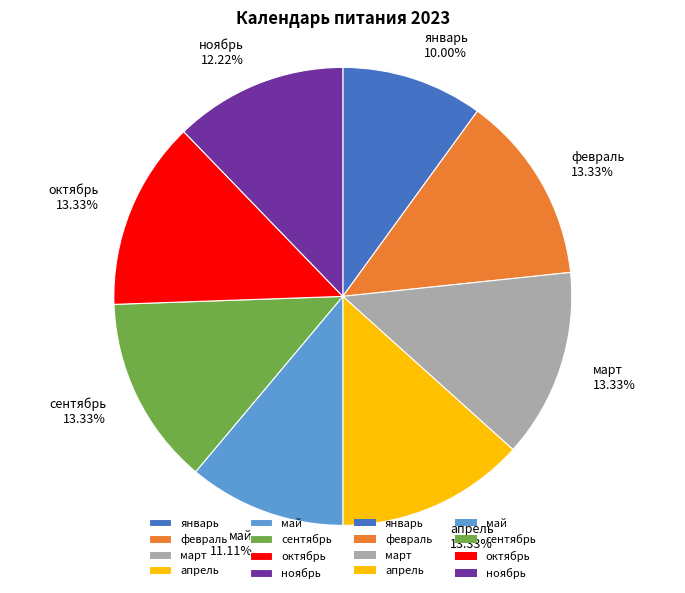

Does октябрь account for over 50% of the chart?

No